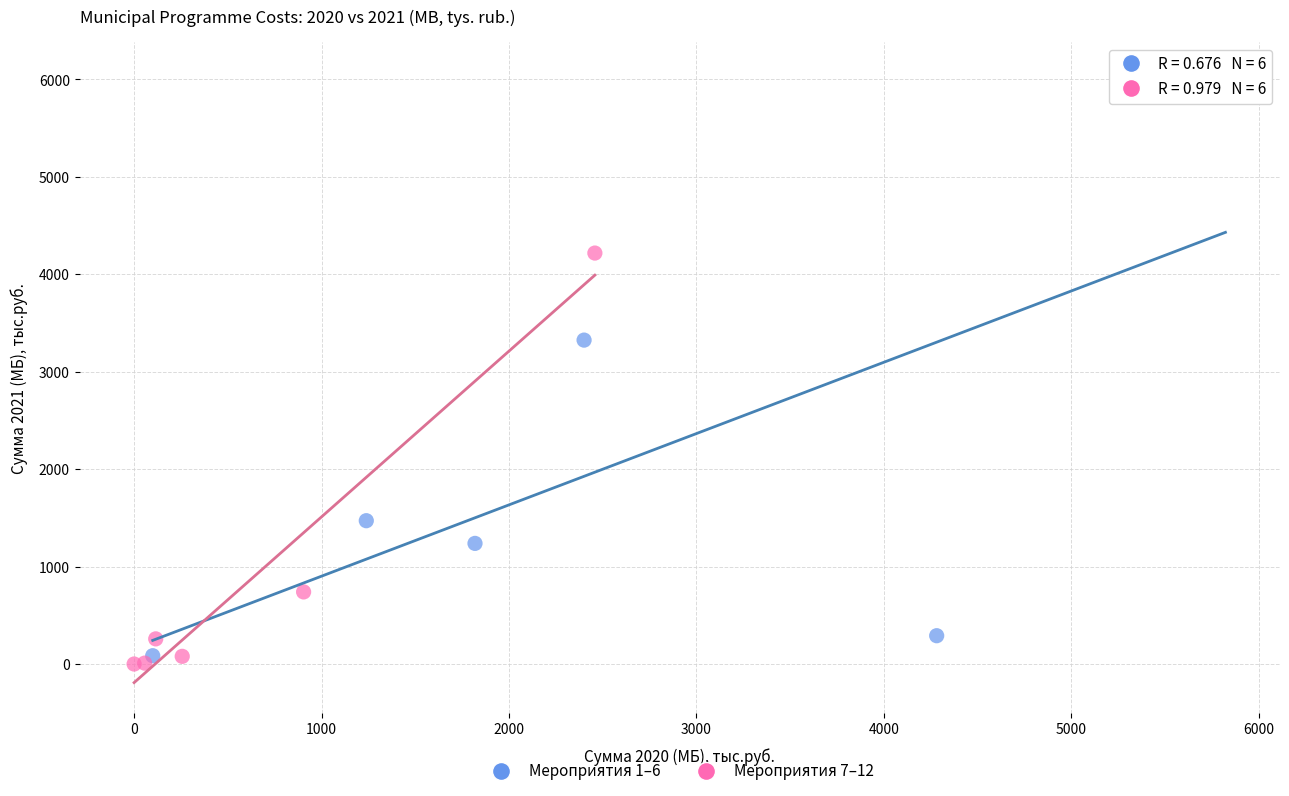

Which series has the widest spread of Y values?

Мероприятия 1–6